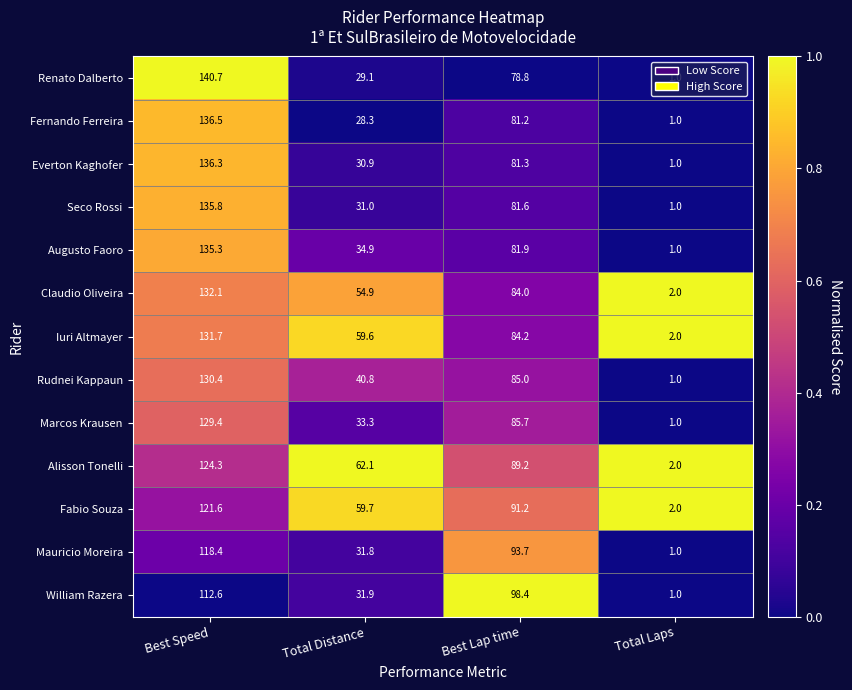

The Fabio Souza series shows 55.3 at Best Lap time. True or false?

False